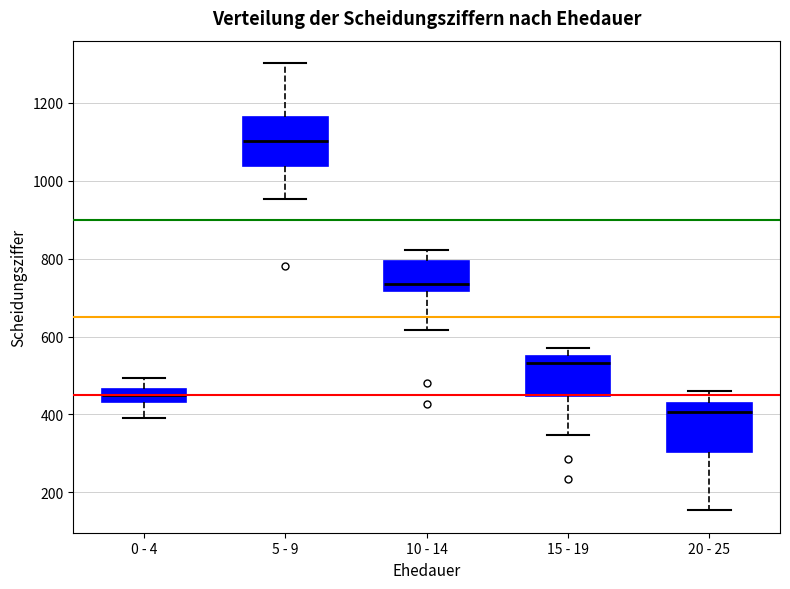

Which box's median line is the lowest?

20 - 25